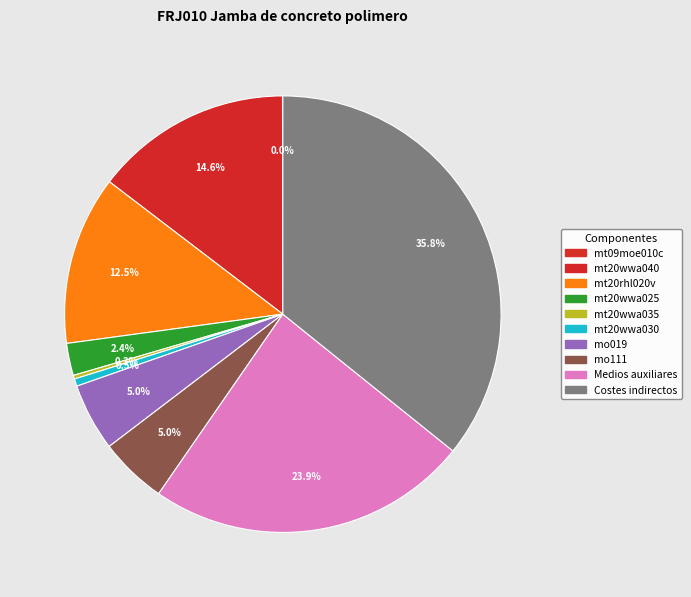

Which slice is the smallest?

mt09moe010c